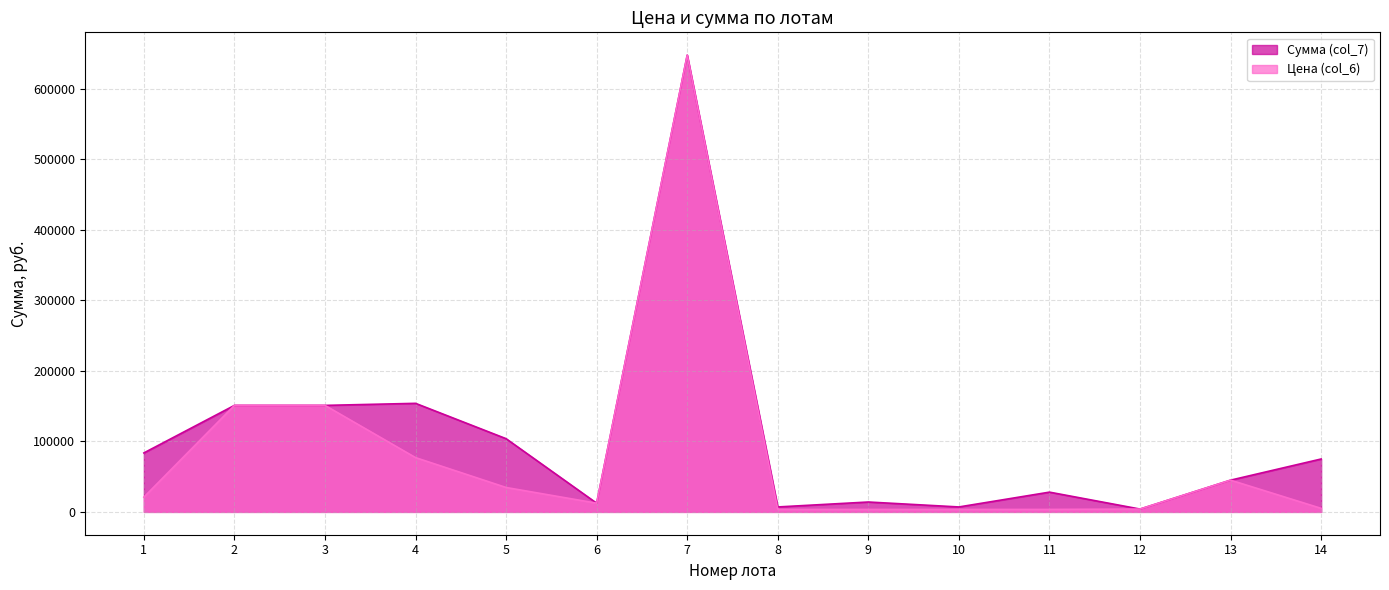

Count the number of categories in the chart.

14